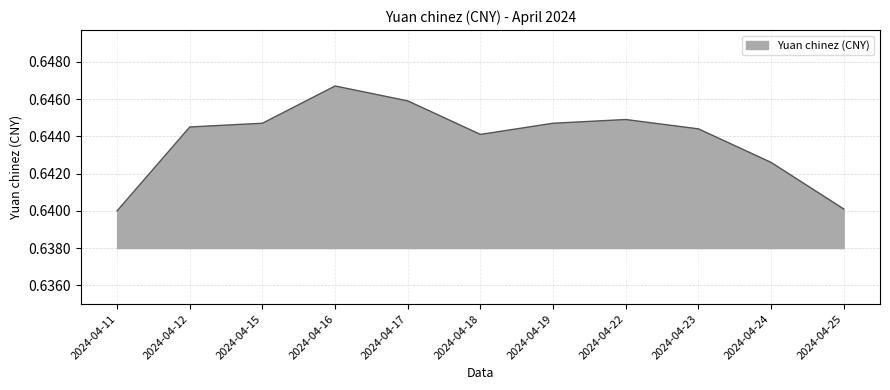

How many values are between 0 and 1?

11